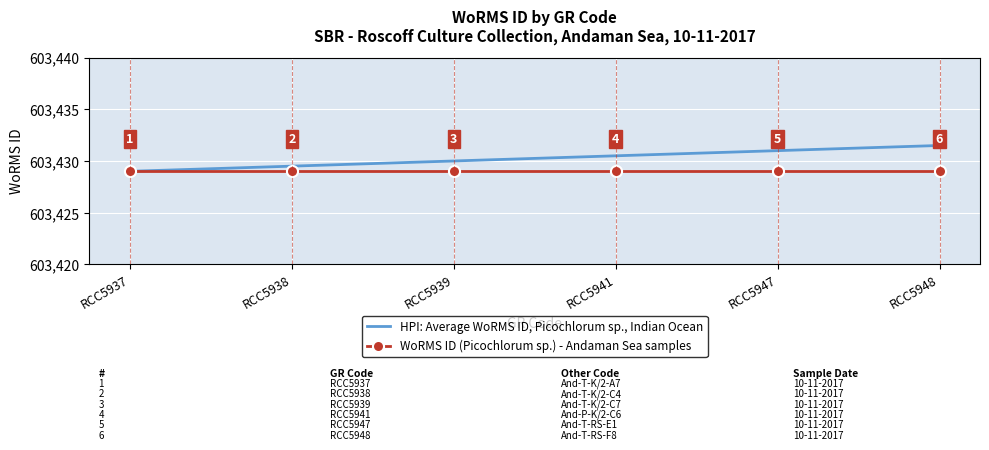

Reading left to right, transcribe all the data shown in this chart.

HPI: Average WoRMS ID, Picochlorum sp., Indian Ocean: 603429.0	603429.5	603430.0	603430.5	603431.0	603431.5
WoRMS ID (Picochlorum sp.) - Andaman Sea samples: 603429.0	603429.0	603429.0	603429.0	603429.0	603429.0